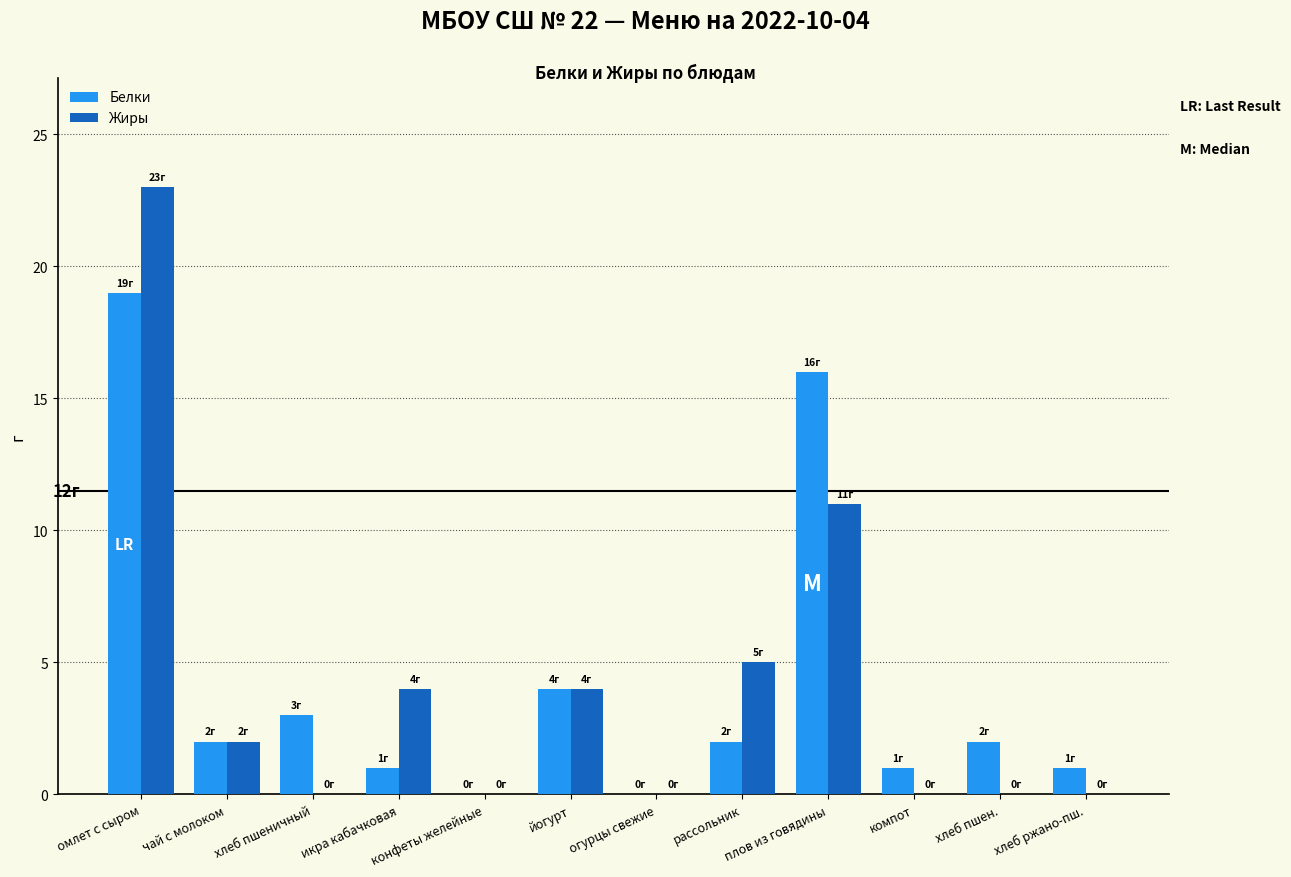

What is the sum of the Белки values at йогурт and чай с молоком?

6